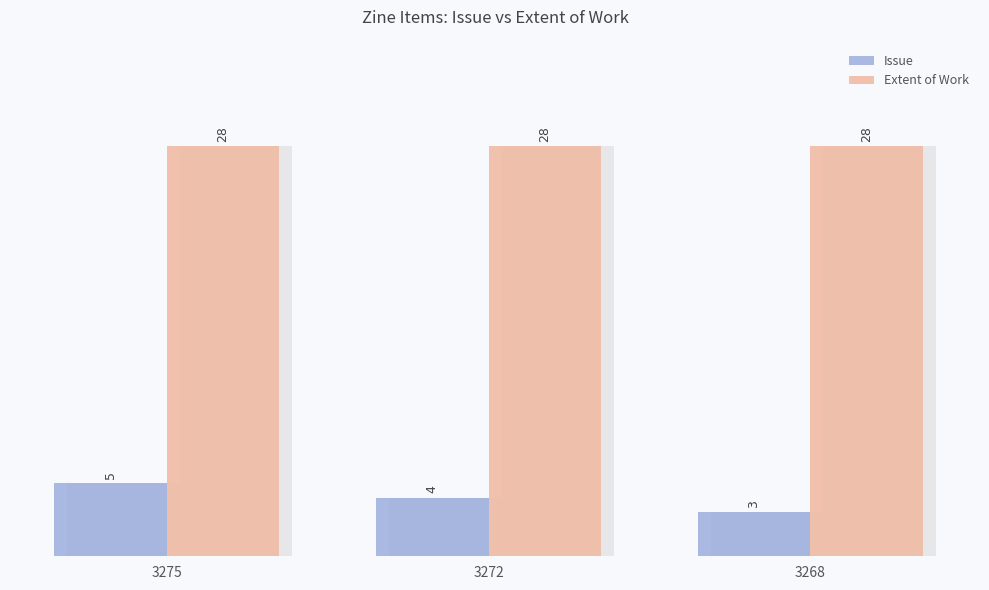

Reading right to left, extract all data points from this chart.

Issue: 3	4	5
Extent of Work: 28	28	28